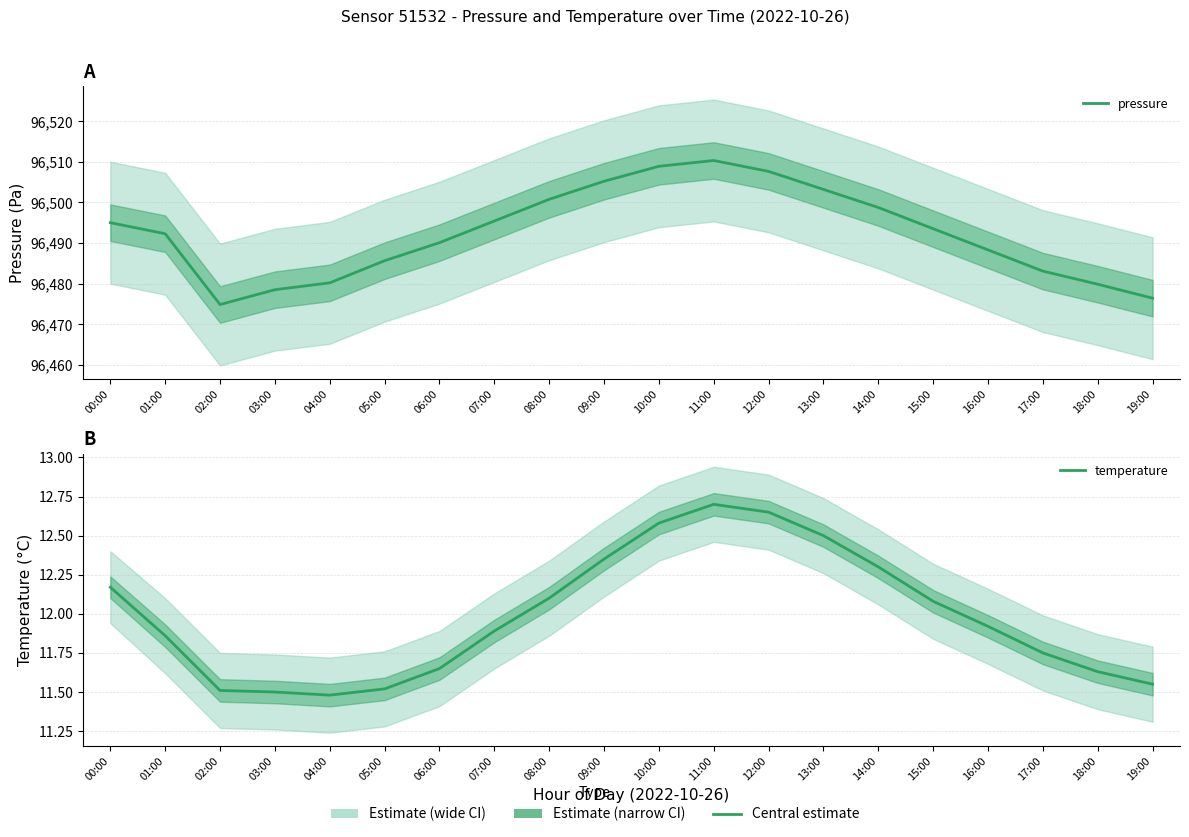

True or false: pressure has more than 2 points higher than both neighbors.

False